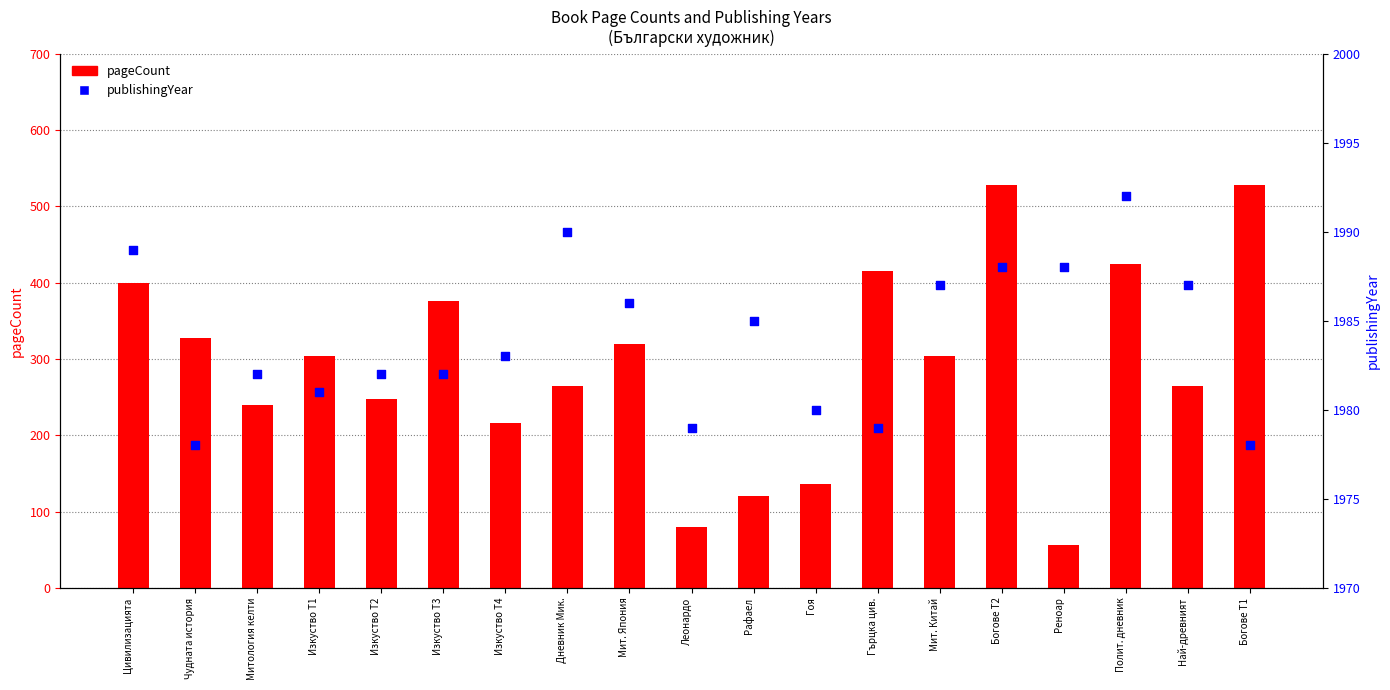

At which category is the sum across all series the highest?

Богове T2